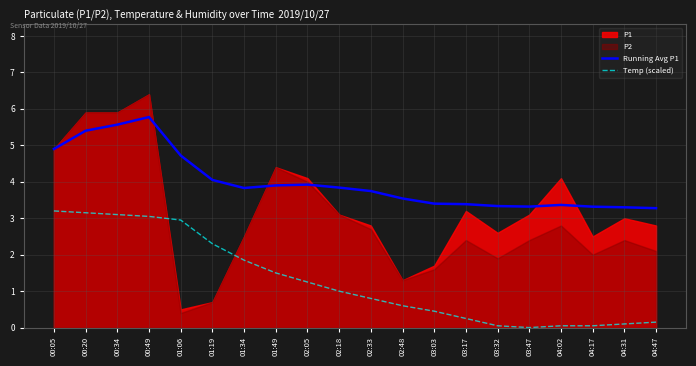

The value of Running Avg P1 at 04:47 is 5.6. True or false?

False